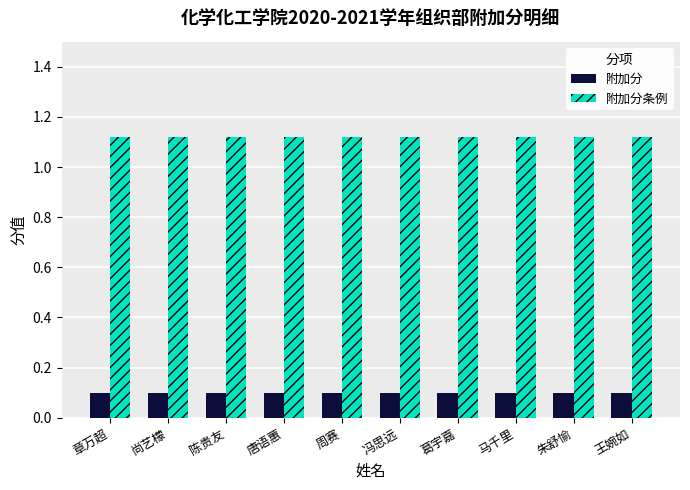

How many bars are there in each group?

2